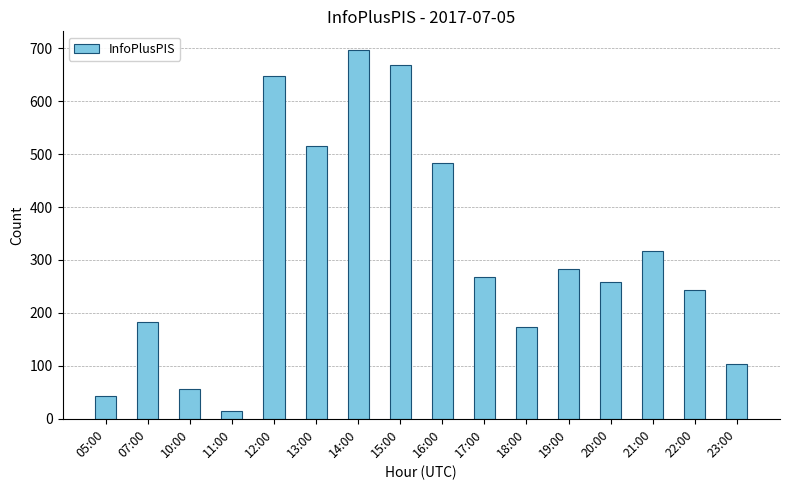

What is the label of the 7th bar from the right?

17:00